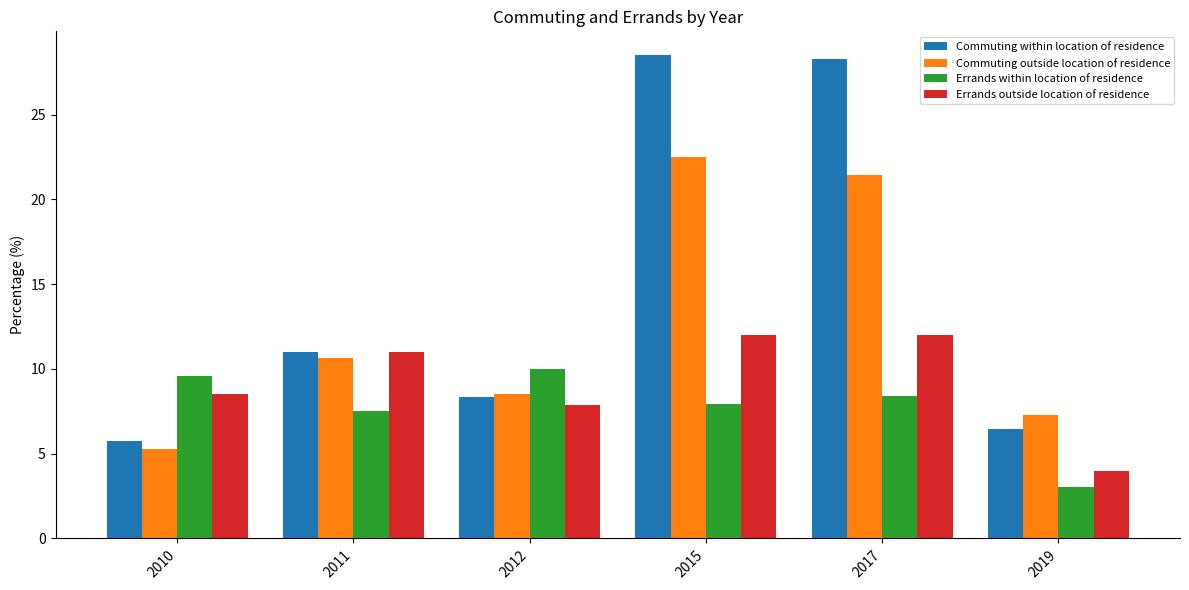

What value does the Commuting outside location of residence series have at 2015?

22.5